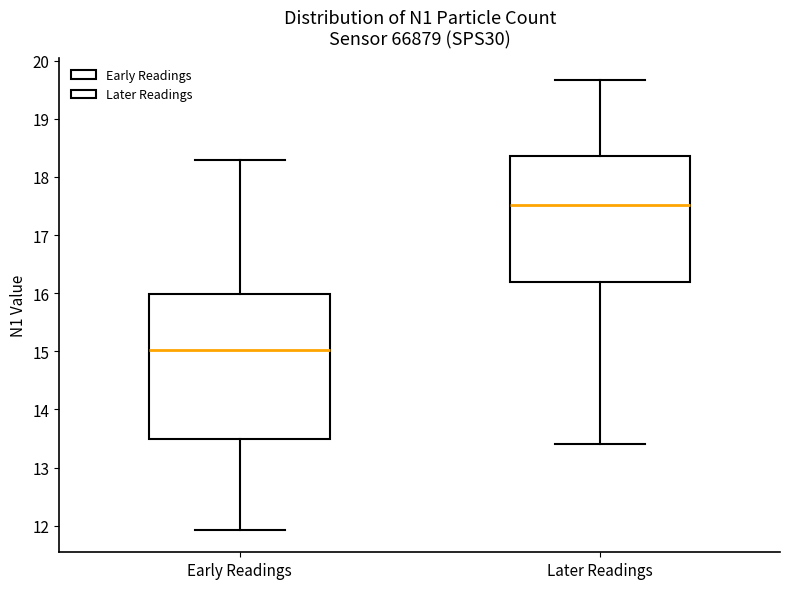

Reading left to right, transcribe this box plot: for each box, give where its median line is, the range the box spans, and where its two whiskers end, as read against the y-axis. The values are not printed on the chart, so give them approximately, as read against the axis.

Early Readings: median 15.0, box 13.5 to 16.0, whiskers 11.9 to 18.3
Later Readings: median 17.5, box 16.2 to 18.4, whiskers 13.4 to 19.7